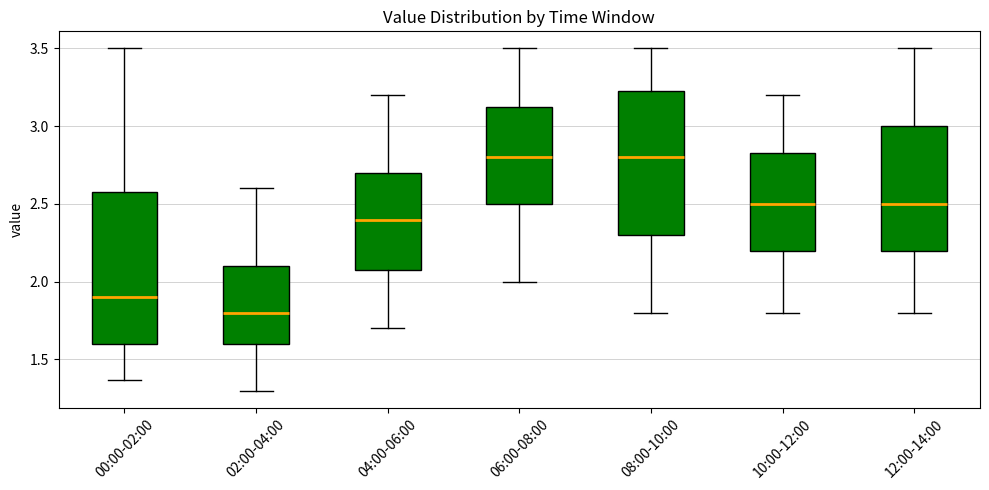

Reading left to right, transcribe this box plot: for each box, give where its median line is, the range the box spans, and where its two whiskers end, as read against the y-axis. The values are not printed on the chart, so give them approximately, as read against the axis.

00:00-02:00: median 1.90, box 1.60 to 2.60, whiskers 1.35 to 3.50
02:00-04:00: median 1.80, box 1.60 to 2.10, whiskers 1.30 to 2.60
04:00-06:00: median 2.40, box 2.10 to 2.70, whiskers 1.70 to 3.20
06:00-08:00: median 2.80, box 2.50 to 3.15, whiskers 2.00 to 3.50
08:00-10:00: median 2.80, box 2.30 to 3.25, whiskers 1.80 to 3.50
10:00-12:00: median 2.50, box 2.20 to 2.85, whiskers 1.80 to 3.20
12:00-14:00: median 2.50, box 2.20 to 3.00, whiskers 1.80 to 3.50